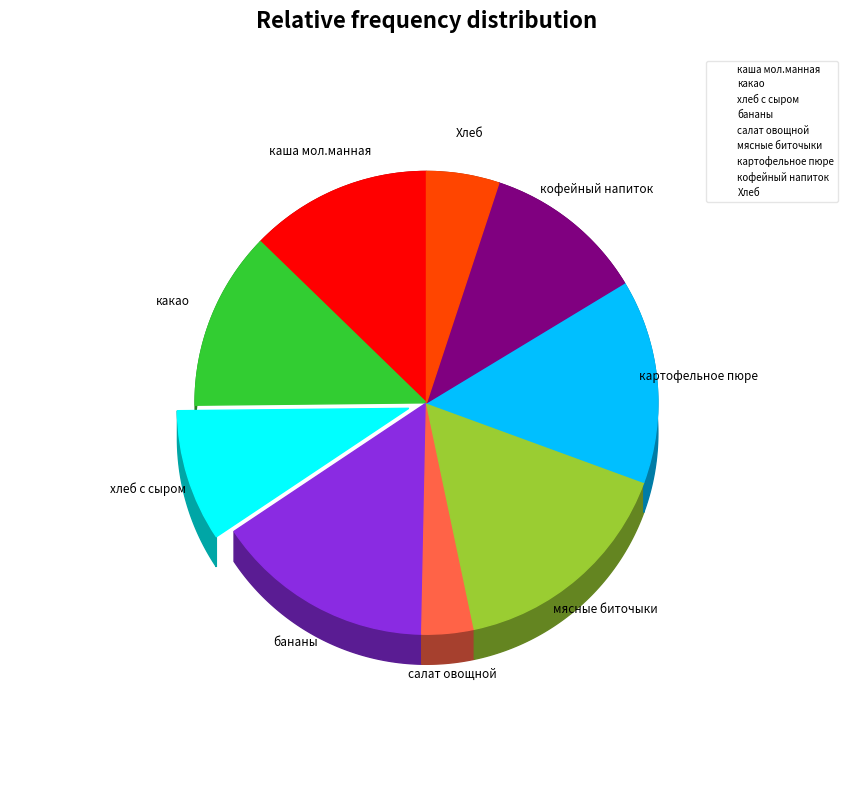

Combined, do салат овощной and какао account for over 50%?

No